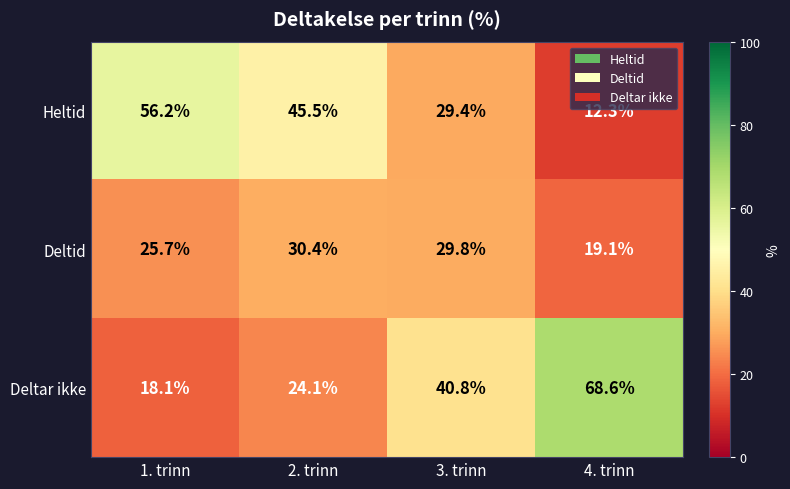

Reading left to right, what are all the values shown in this chart?

Heltid: 1. trinn=56.2	2. trinn=45.5	3. trinn=29.4	4. trinn=12.3
Deltid: 1. trinn=25.7	2. trinn=30.4	3. trinn=29.8	4. trinn=19.1
Deltar ikke: 1. trinn=18.1	2. trinn=24.1	3. trinn=40.8	4. trinn=68.6